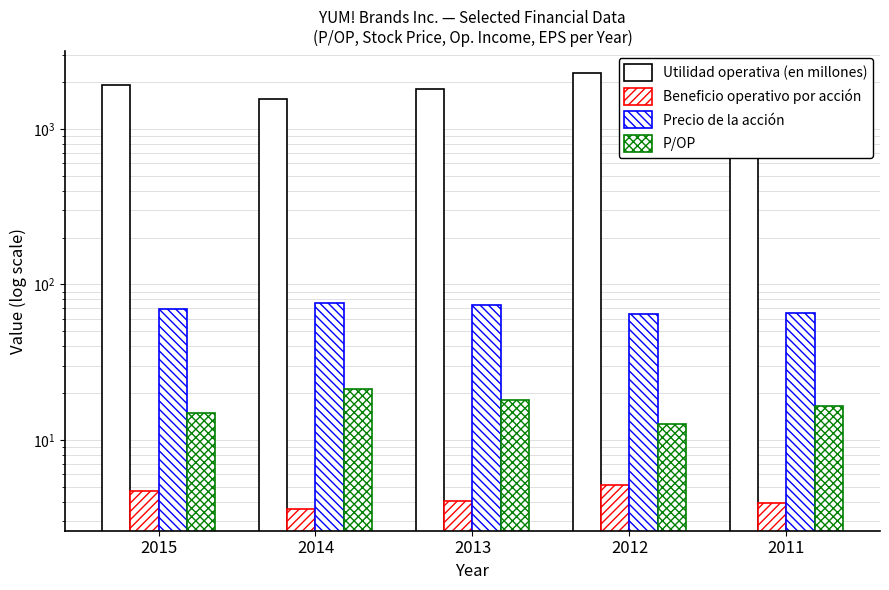

At 2011, list the series in order from smallest to largest.

Beneficio operativo por acción, P/OP, Precio de la acción, Utilidad operativa (en millones)